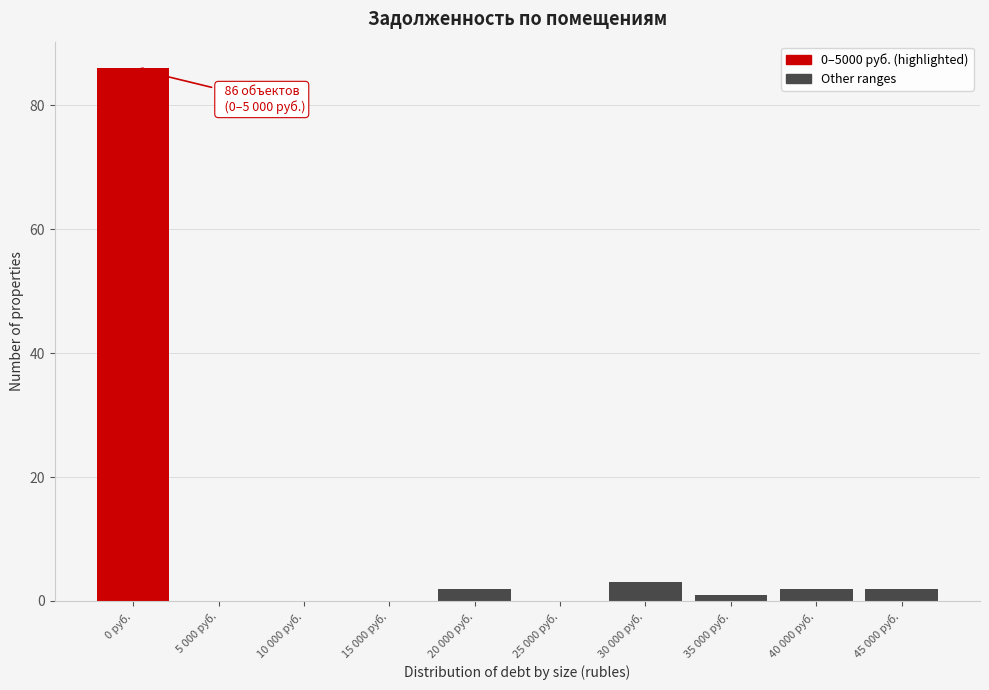

Reading right to left, extract all data points from this chart.

45 000 руб.=2	40 000 руб.=2	35 000 руб.=1	30 000 руб.=3	25 000 руб.=0	20 000 руб.=2	15 000 руб.=0	10 000 руб.=0	5 000 руб.=0	0 руб.=86